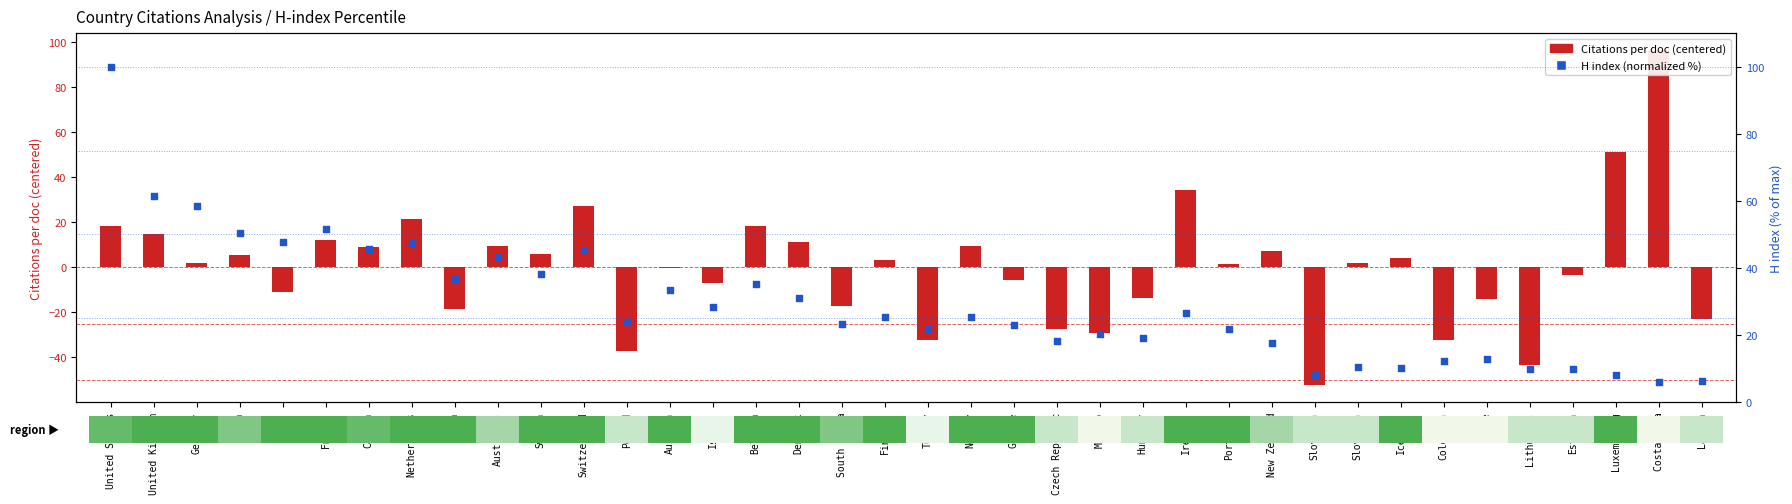

What is the ratio of the value at Germany to the value at Colombia?

4.8